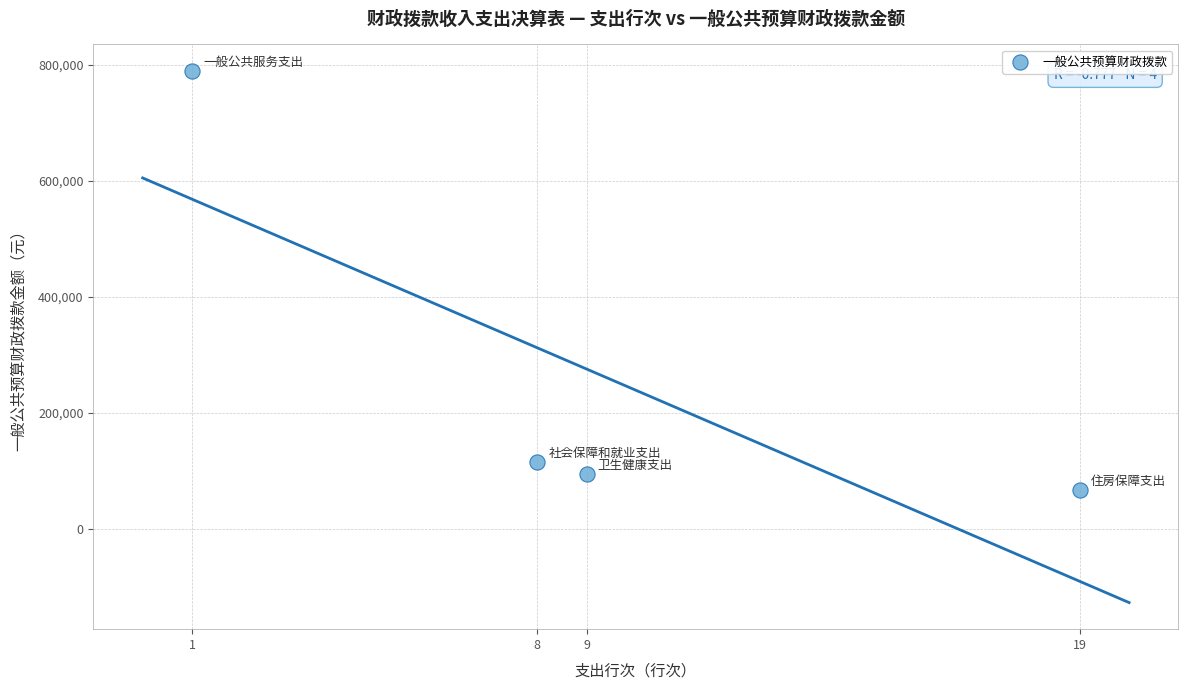

What is the average Y value?

266856.3